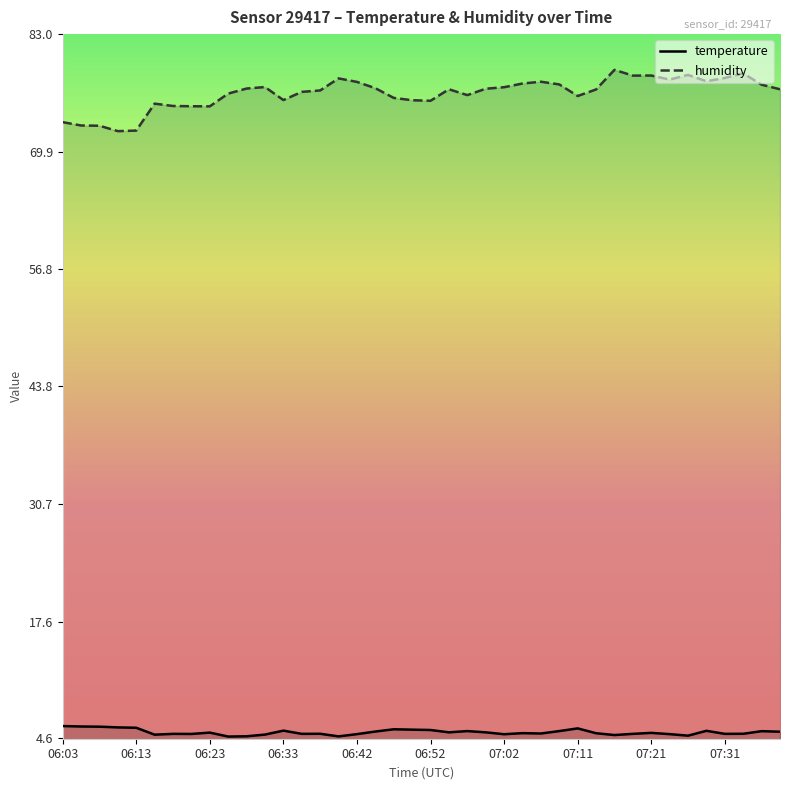

What are all the series names shown in the legend?

temperature, humidity